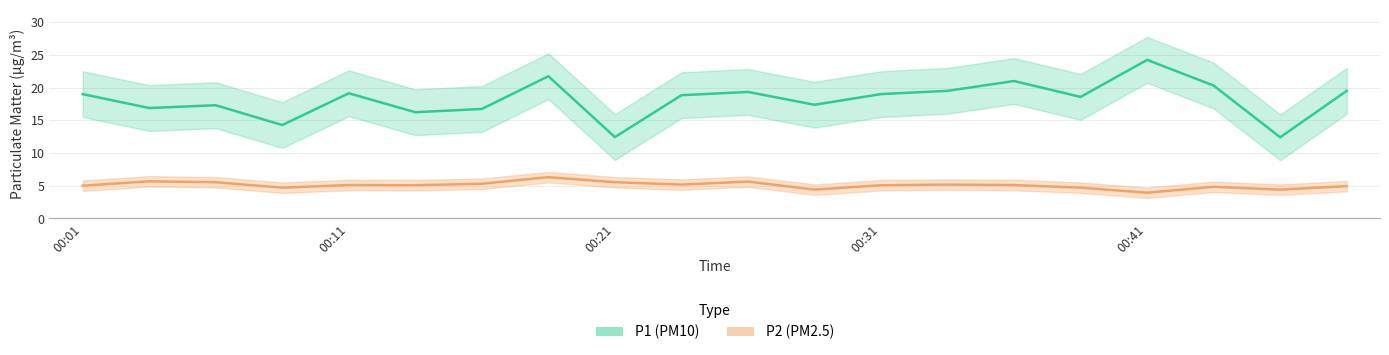

What is the highest value of the P2 (PM2.5) mean series?

6.3